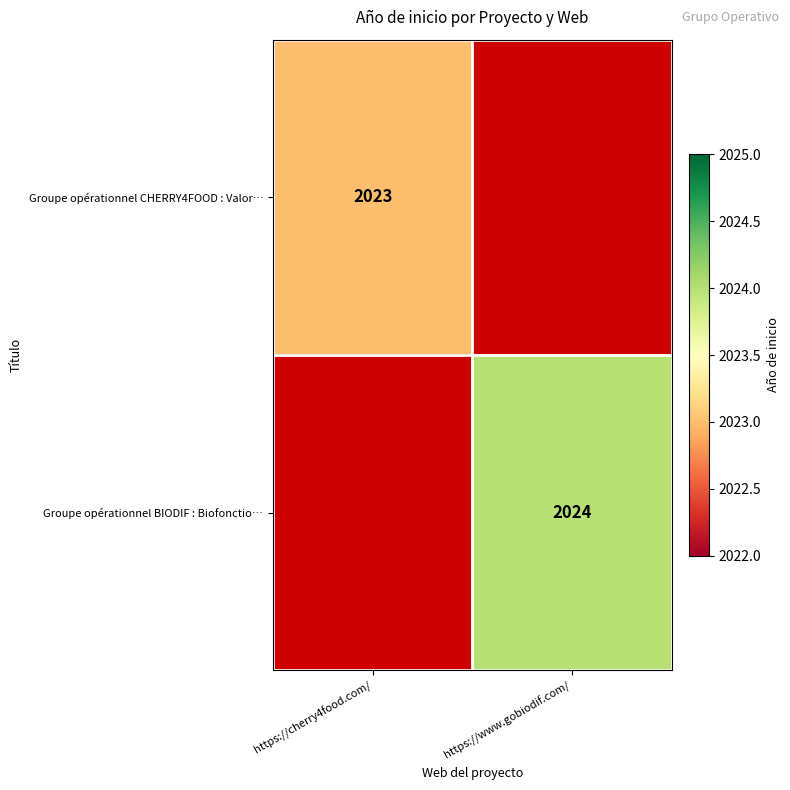

Is the value of Groupe opérationnel BIODIF : Biofonctio… at https://www.gobiodif.com/ greater than the value of Groupe opérationnel CHERRY4FOOD : Valor… at https://cherry4food.com/?

Yes